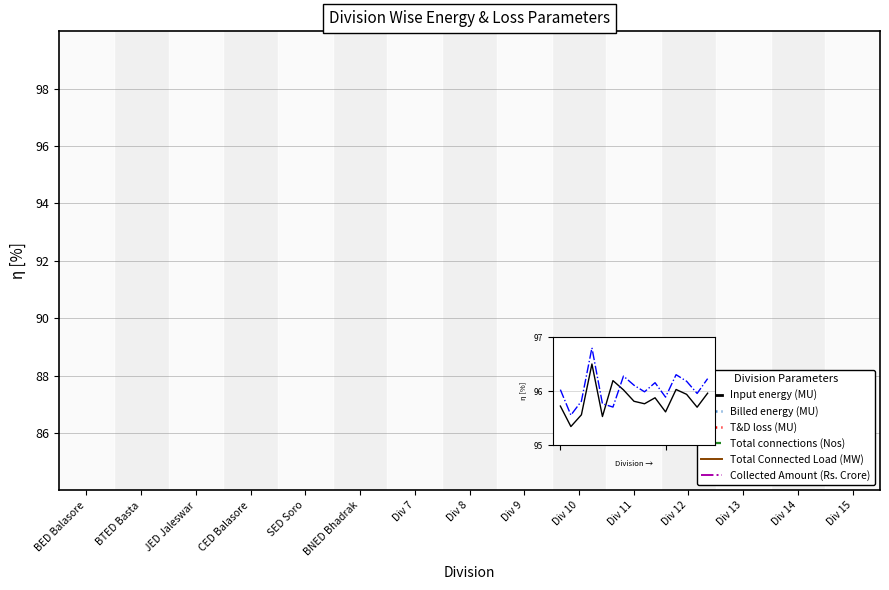

How many data points in Billed energy (MU) are less than 96?

7